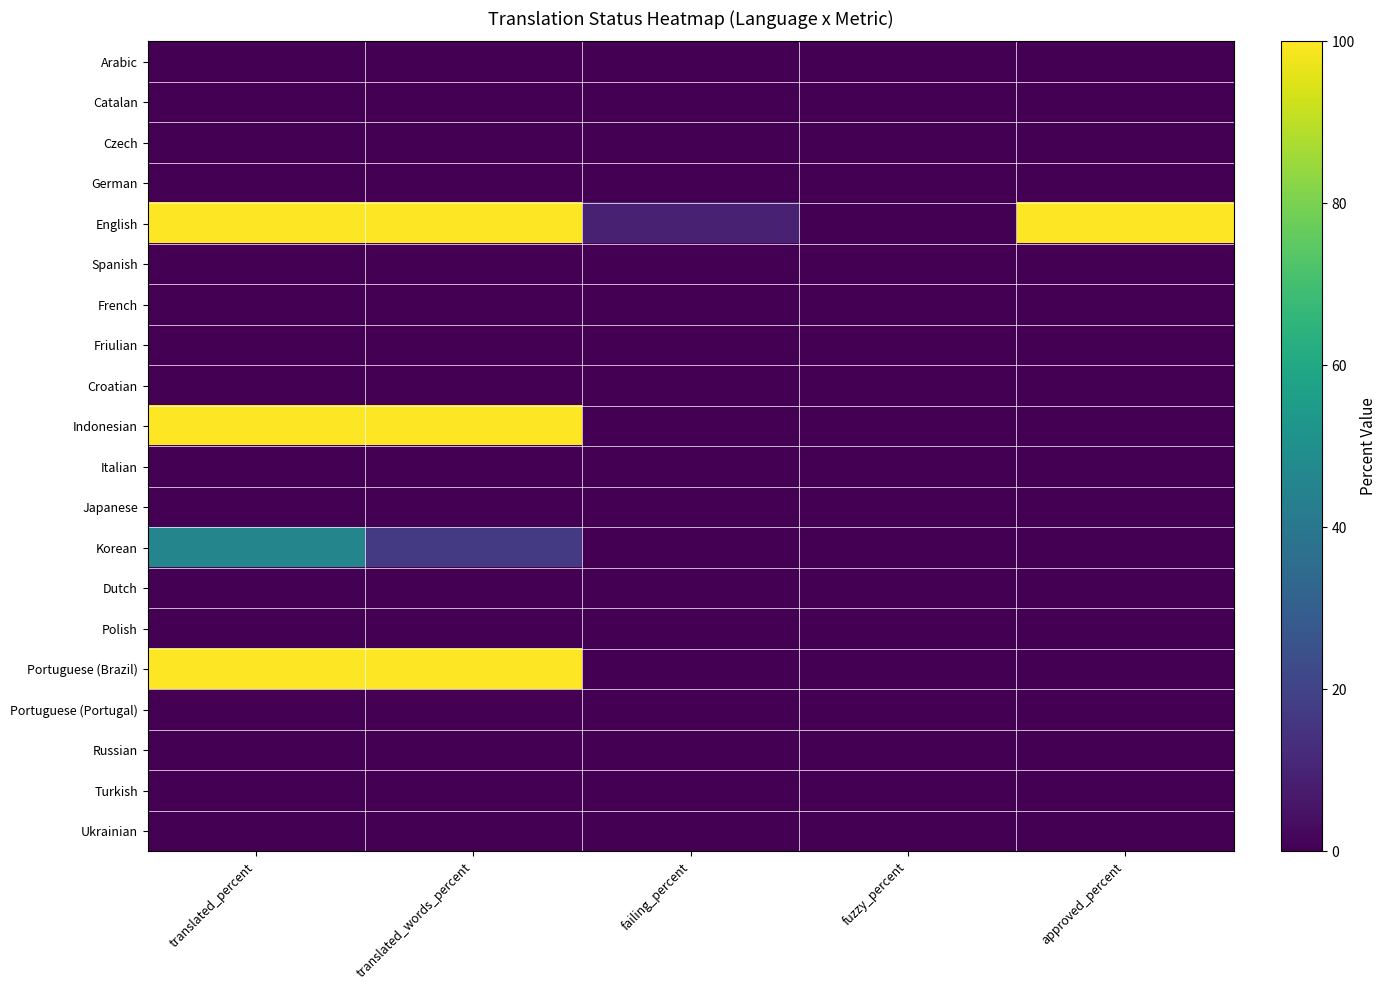

What is the difference between the highest and lowest values at translated_words_percent?

100.0